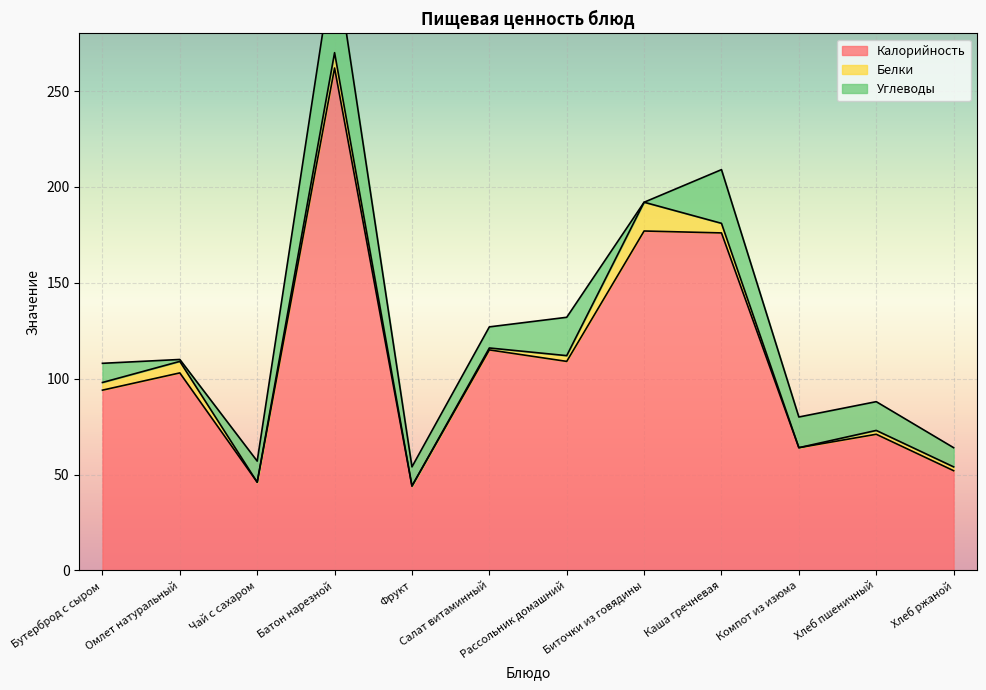

Which series changed the most between Омлет натуральный and Фрукт?

Калорийность